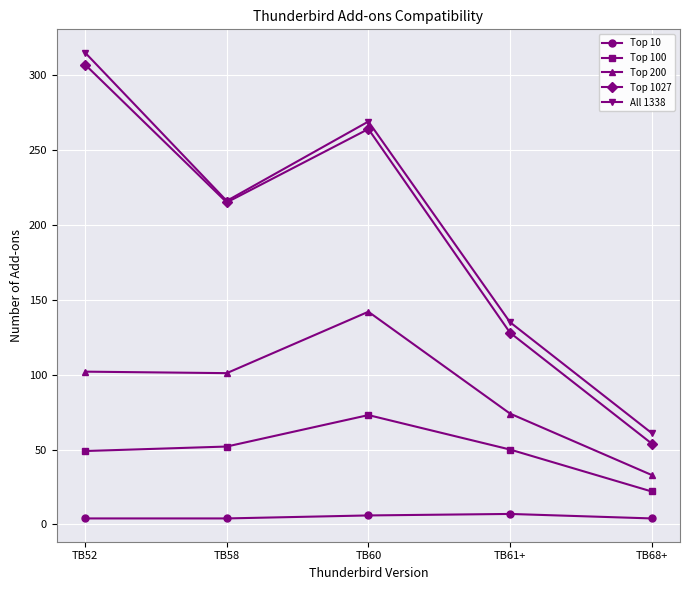

Rank the series by their maximum value, from lowest to highest.

Top 10, Top 100, Top 200, Top 1027, All 1338